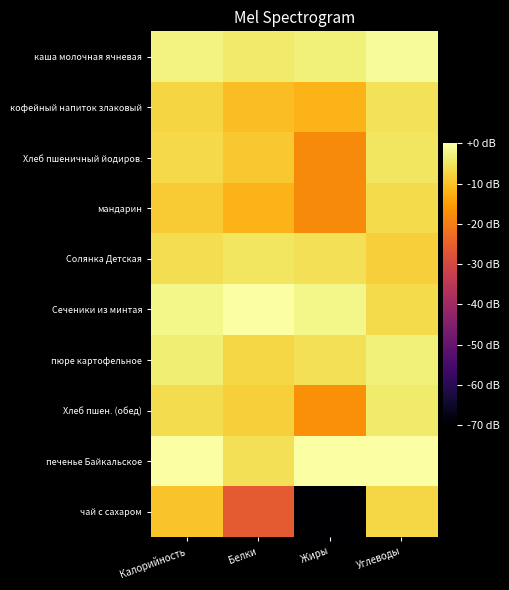

What is the total value across all series at Калорийность?

-52.3